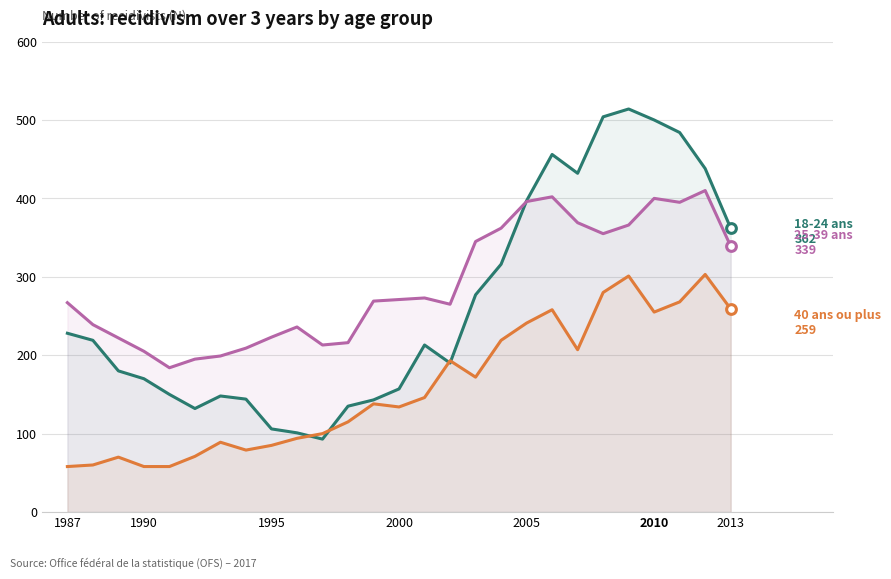

What is the minimum value shown in the chart?

58